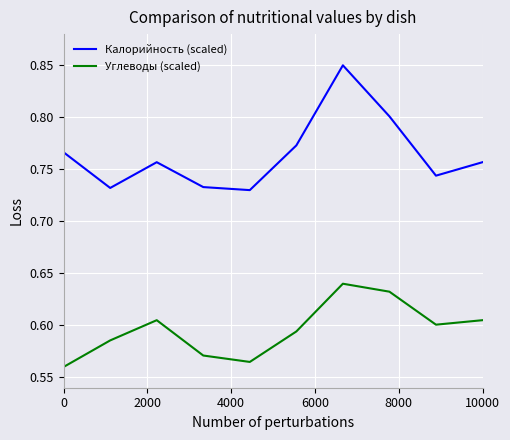

True or false: Калорийность (scaled) and Углеводы (scaled) cross at least once.

False